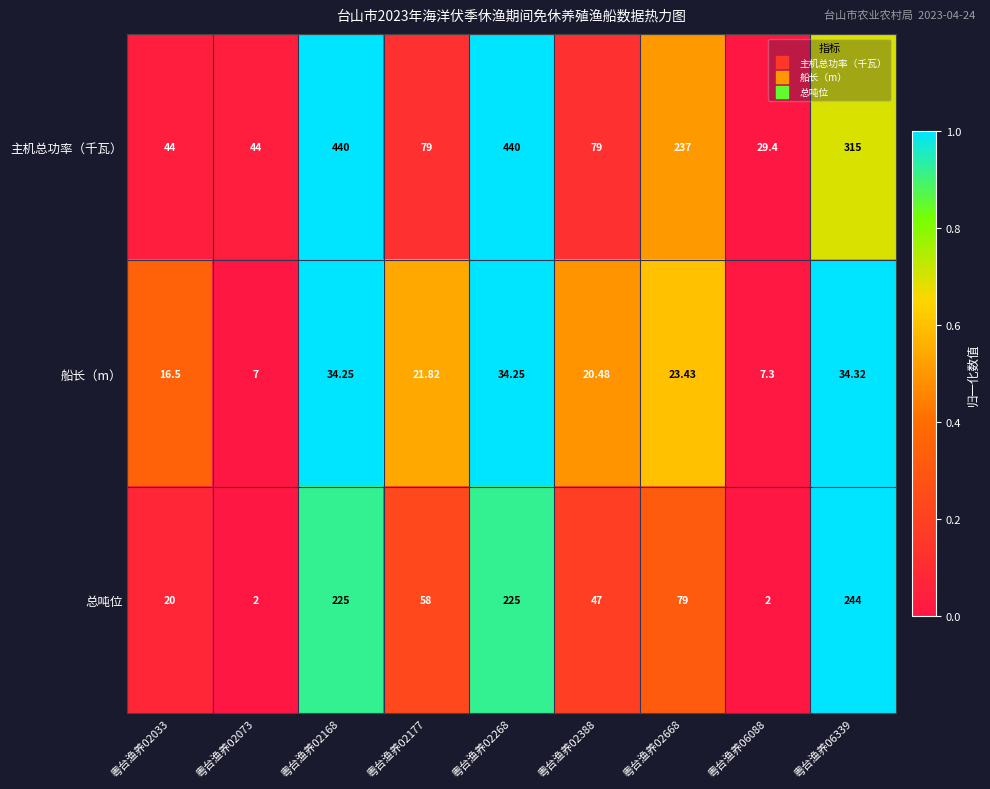

Which series has the largest total across all categories?

主机总功率（千瓦）